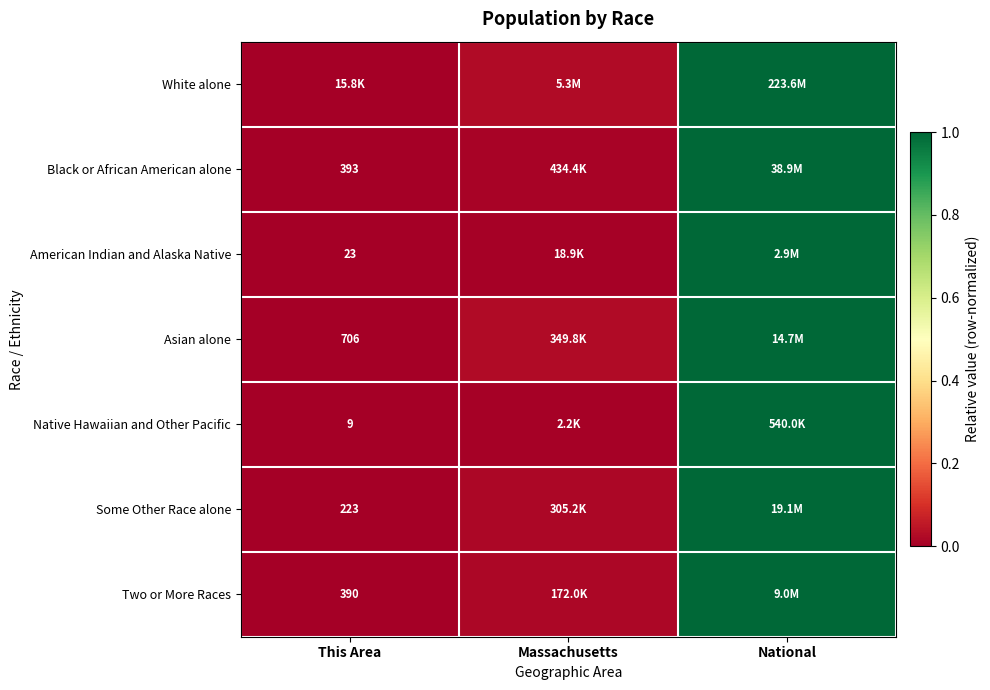

Read the American Indian and Alaska Native value at National.

1.0